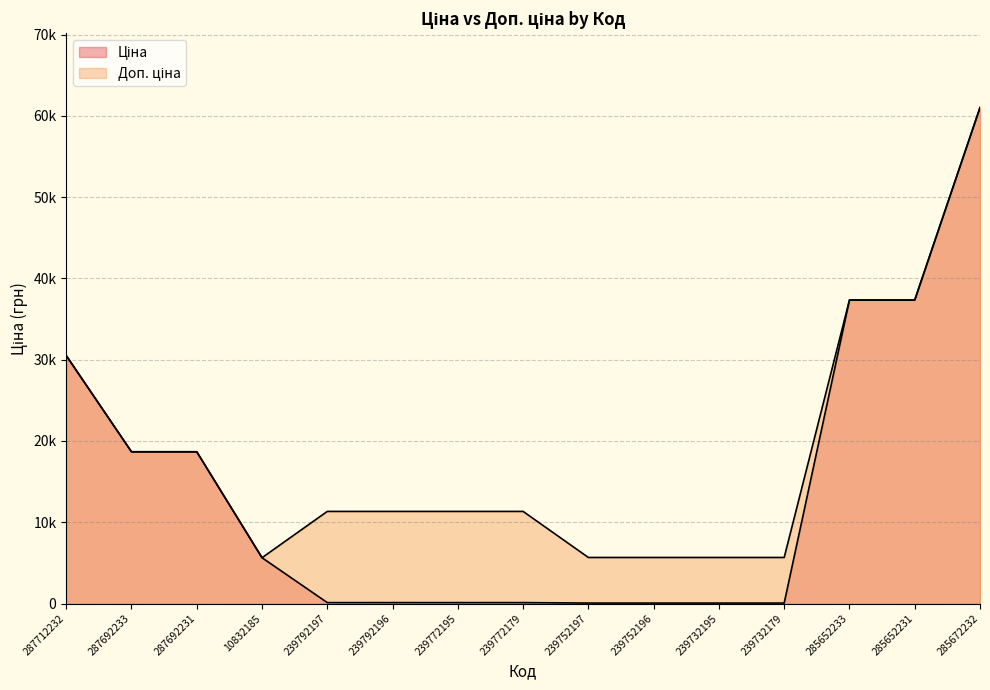

Rank the series by their average value, from lowest to highest.

Ціна, Доп. ціна